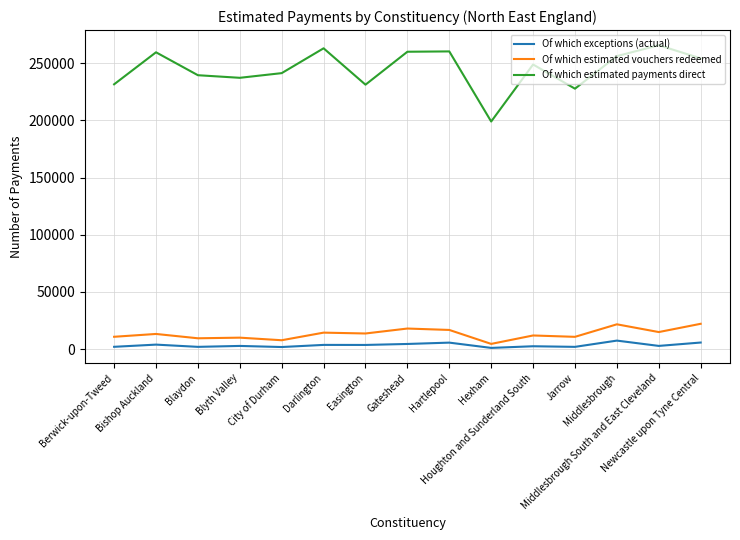

True or false: Of which exceptions (actual) and Of which estimated payments direct intersect in this chart.

False